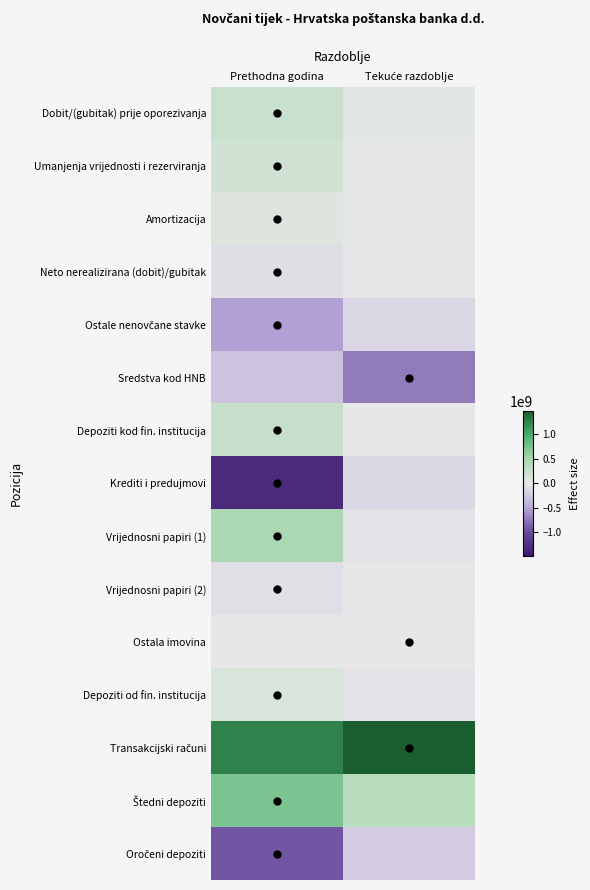

Which label corresponds to the largest value in the chart?

Tekuće razdoblje